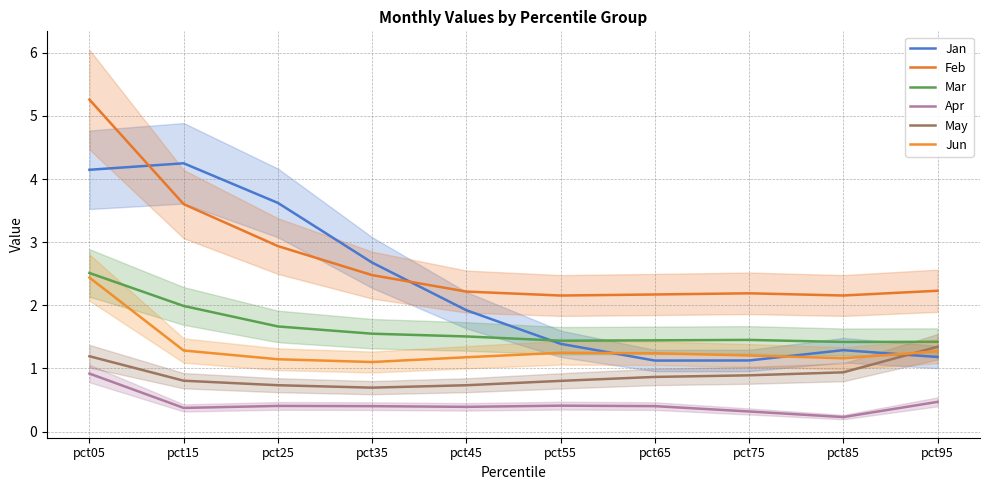

At which category does May reach its first local valley?

pct35